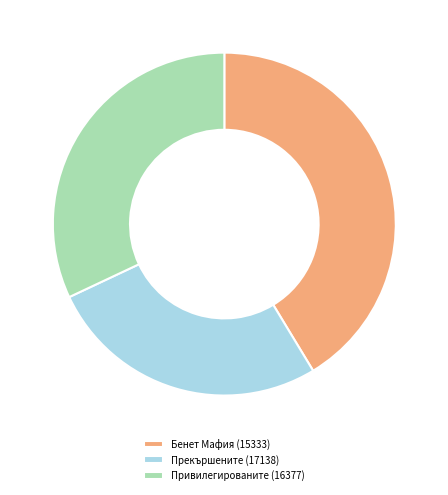

Which category has the smallest portion of the pie?

Прекършените (17138)